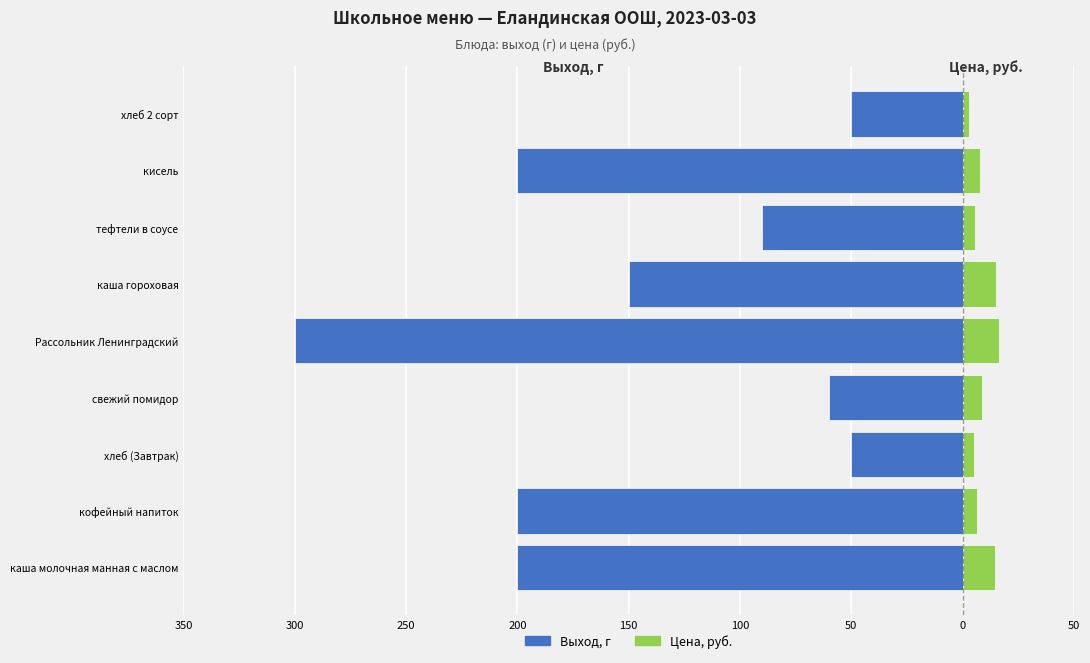

Reading right to left, list all the values displayed in this chart.

Выход, г: -50.0	-200.0	-90.0	-150.0	-300.0	-60.0	-50.0	-200.0	-200.0
Цена, руб.: 3.0	7.8	5.7	15.2	16.5	8.8	5.2	6.3	14.7